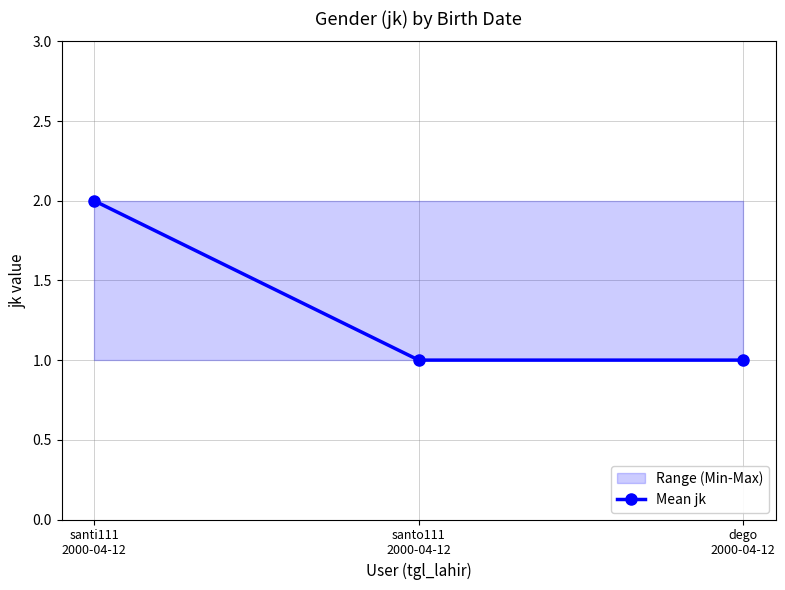

What is the label of the 2nd point from the left?

santo111
2000-04-12